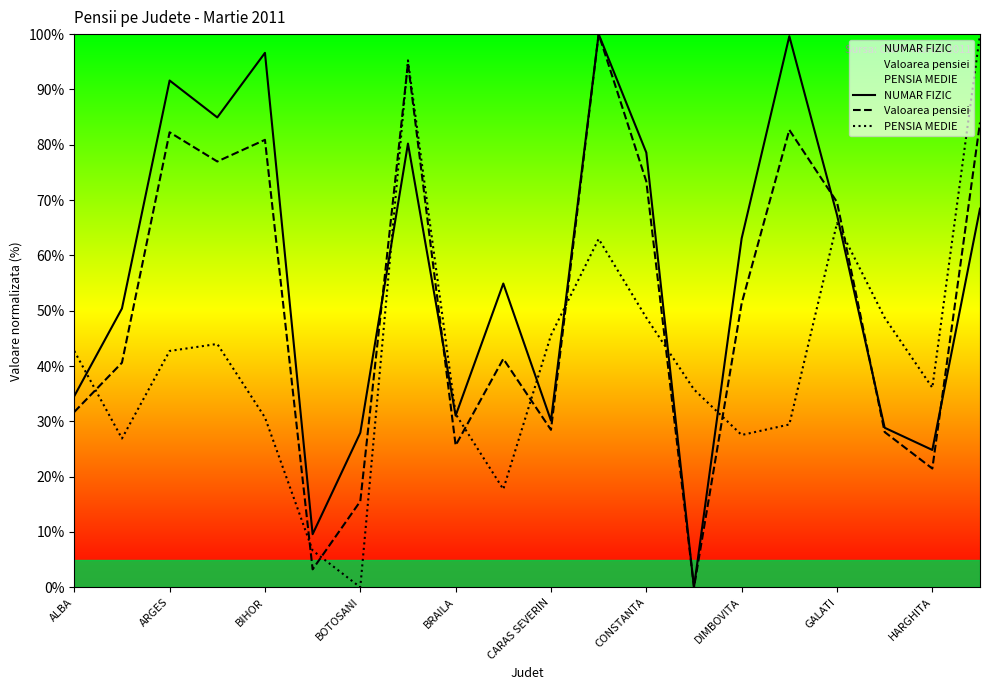

What is the total value across all series at CONSTANTA?

200.7